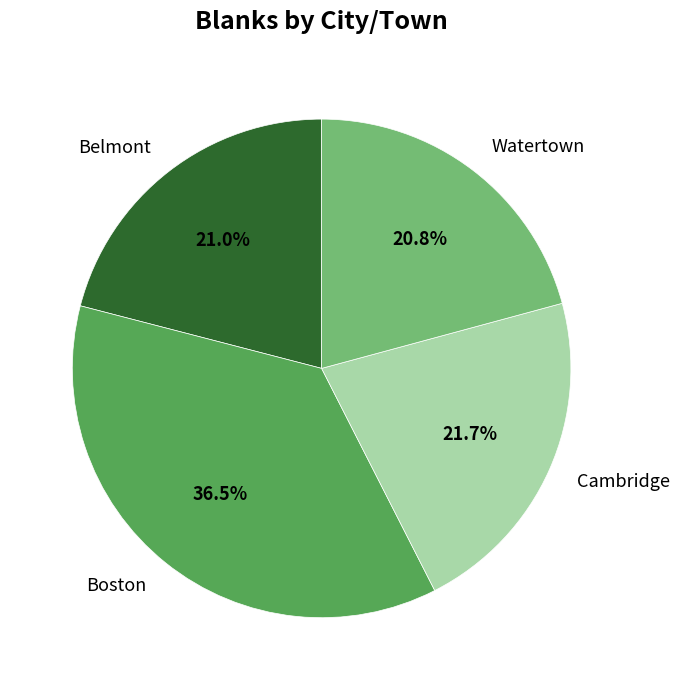

How many segments does this pie chart have?

4